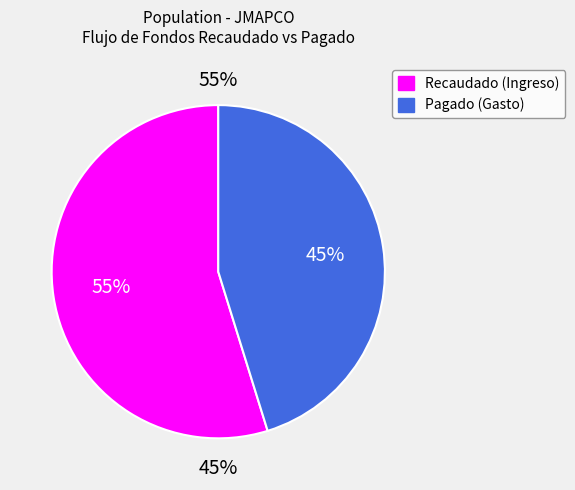

To the nearest percent, what is the average slice percentage?

50%